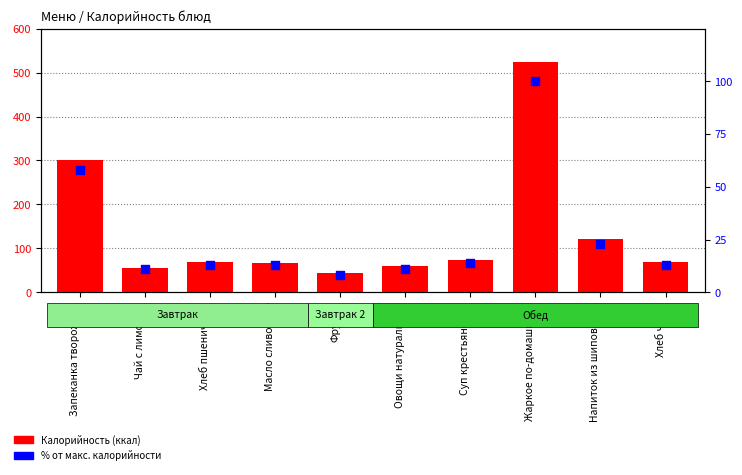

At how many categories does at least one series exceed 205?

2